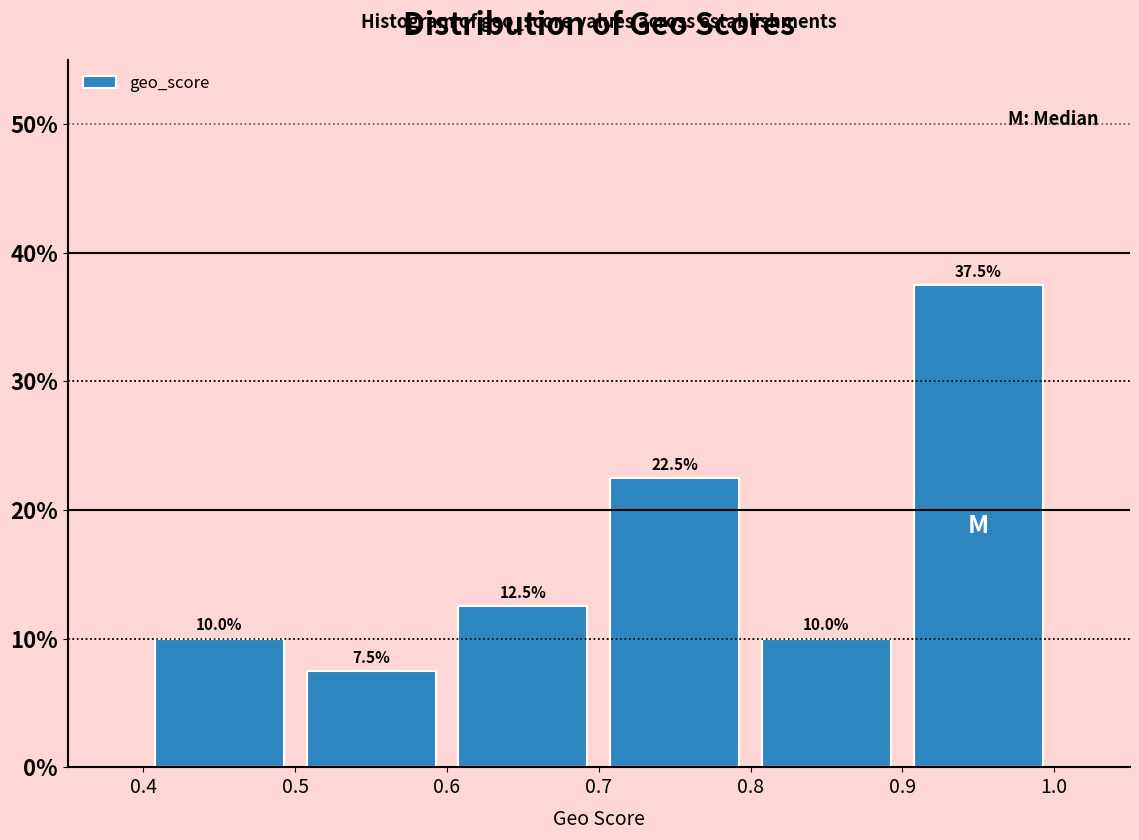

Reading left to right, list every bar in this chart as the range it spans on the x-axis followed by its height.

0.4 to 0.5: 10.0
0.5 to 0.6: 7.5
0.6 to 0.7: 12.5
0.7 to 0.8: 22.5
0.8 to 0.9: 10.0
0.9 to 1.0: 37.5